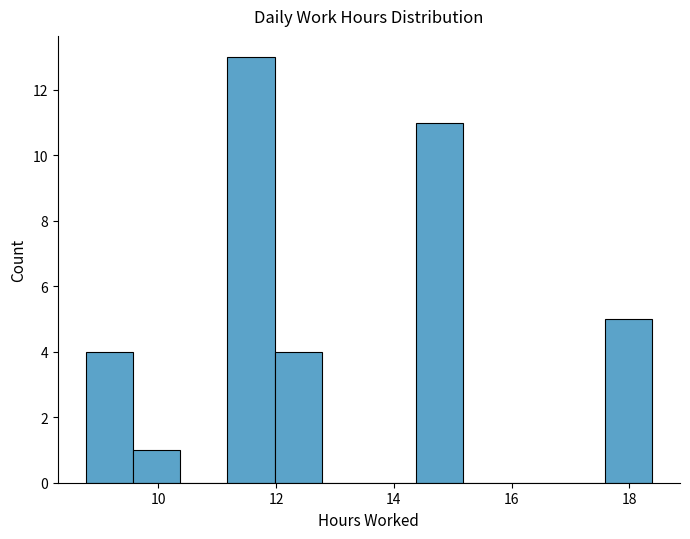

What is the height of the bar covering 14.4 to 15.2 on the x-axis? Neither the bar edges nor the heights are printed on the chart, so give them approximately, as read against the axes.

11